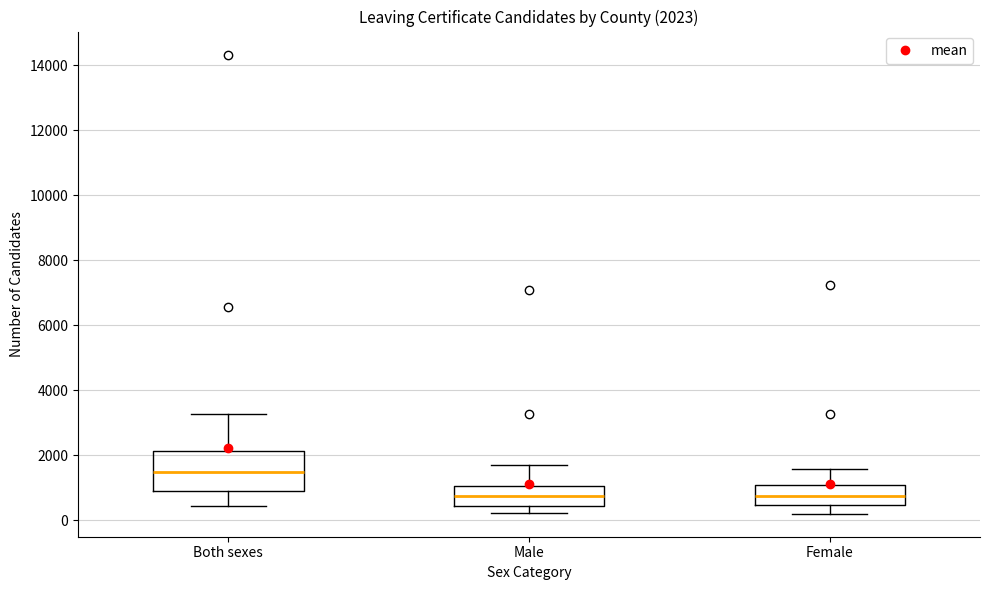

Which box is the tallest, from its lower edge to its upper edge?

Both sexes